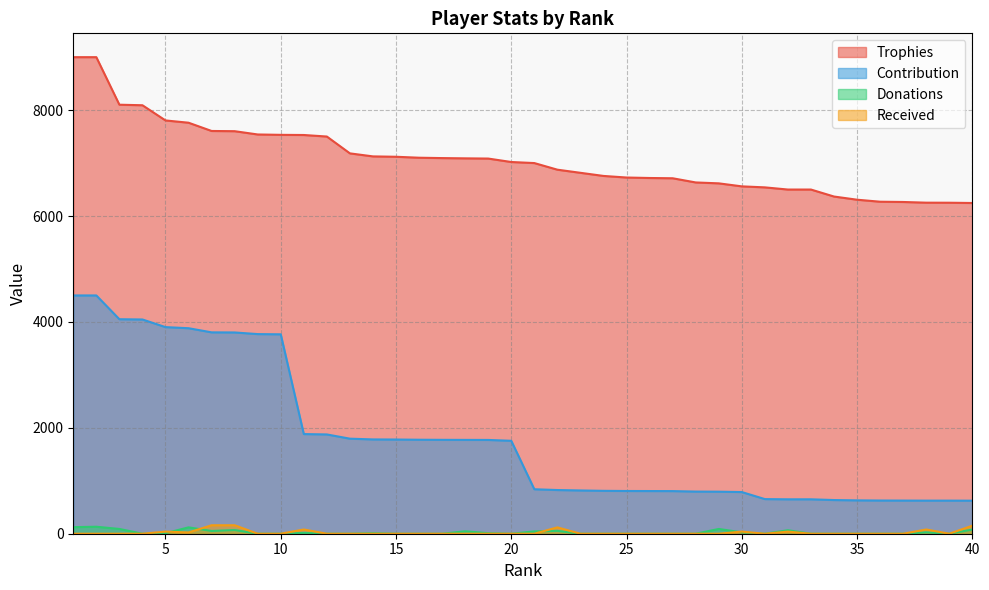

True or false: Contribution and Received cross at least once.

False